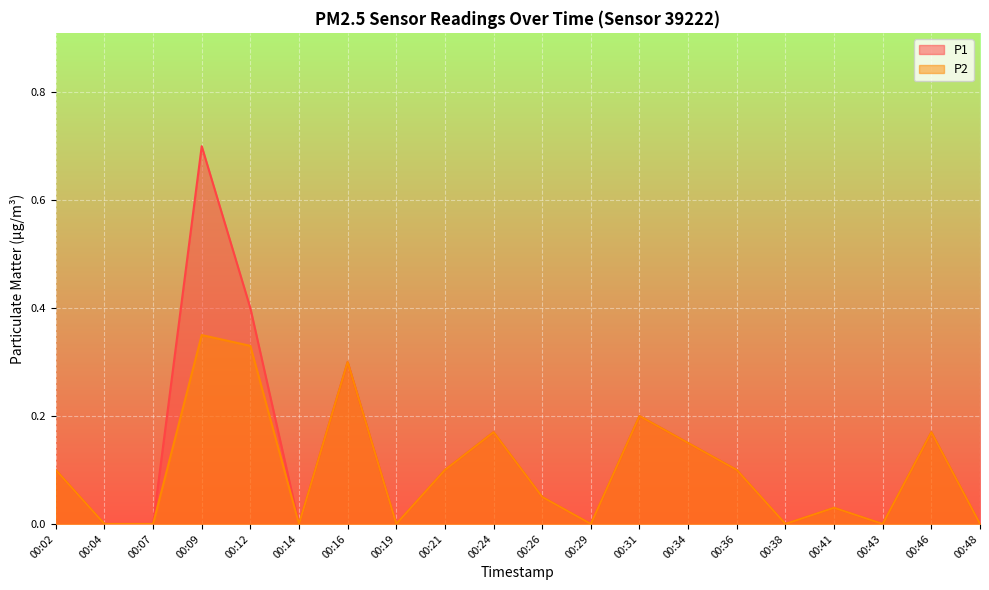

Reading right to left, extract all data points from this chart.

P1: 00:48=0.0	00:46=0.2	00:43=0.0	00:41=0.0	00:38=0.0	00:36=0.1	00:34=0.1	00:31=0.2	00:29=0.0	00:26=0.1	00:24=0.2	00:21=0.1	00:19=0.0	00:16=0.3	00:14=0.0	00:12=0.4	00:09=0.7	00:07=0.0	00:04=0.0	00:02=0.1
P2: 00:48=0.0	00:46=0.2	00:43=0.0	00:41=0.0	00:38=0.0	00:36=0.1	00:34=0.1	00:31=0.2	00:29=0.0	00:26=0.1	00:24=0.2	00:21=0.1	00:19=0.0	00:16=0.3	00:14=0.0	00:12=0.3	00:09=0.3	00:07=0.0	00:04=0.0	00:02=0.1